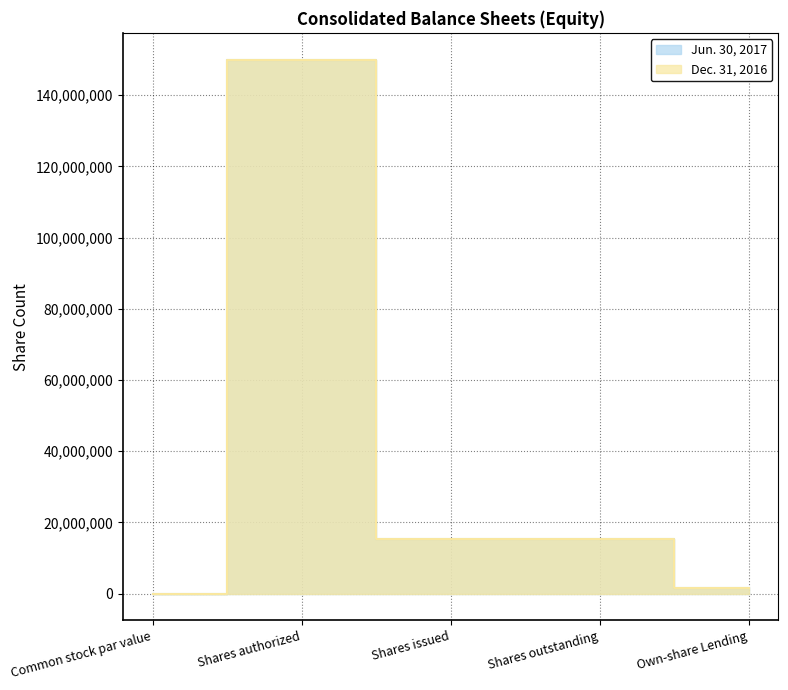

Reading left to right, transcribe all the data shown in this chart.

Jun. 30, 2017: Common stock par value=0	Shares authorized=150000000	Shares issued=15443384	Shares outstanding=15443384	Own-share Lending=1459233
Dec. 31, 2016: Common stock par value=0	Shares authorized=150000000	Shares issued=15348086	Shares outstanding=15348086	Own-share Lending=1459233